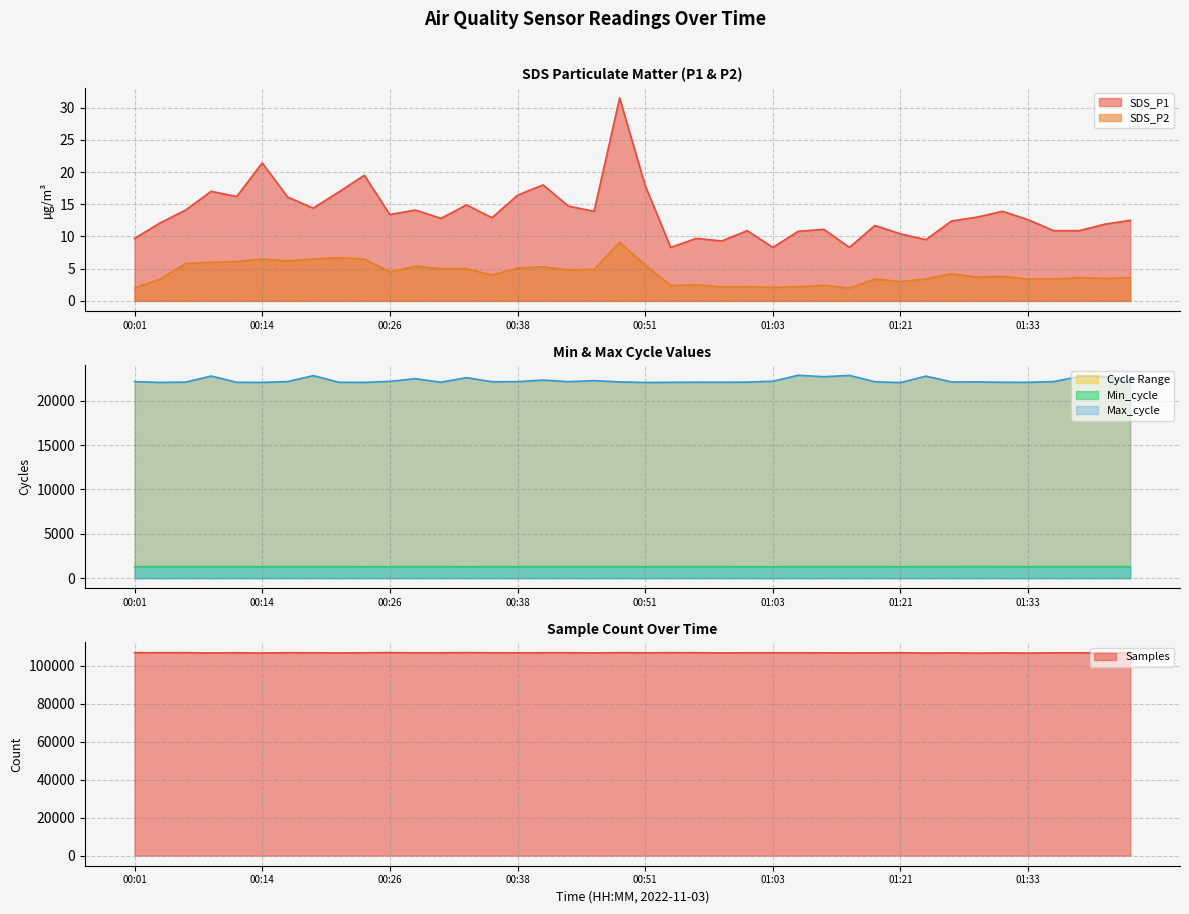

The Samples series shows 152036.7 at 01:43. True or false?

False